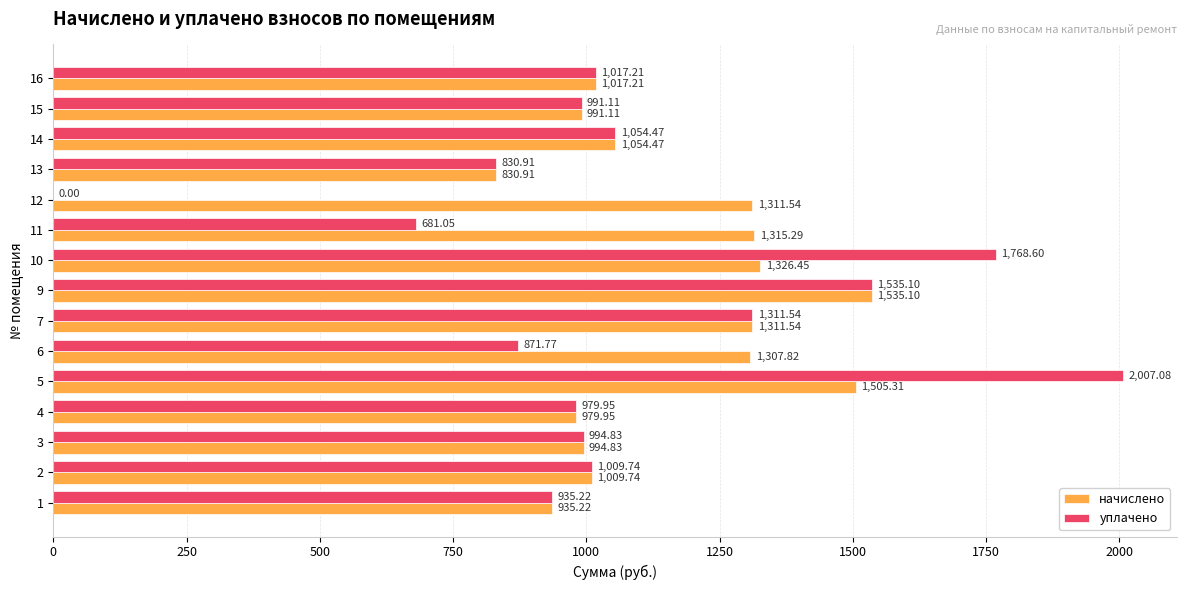

Which series changed the most between 10 and 11?

уплачено